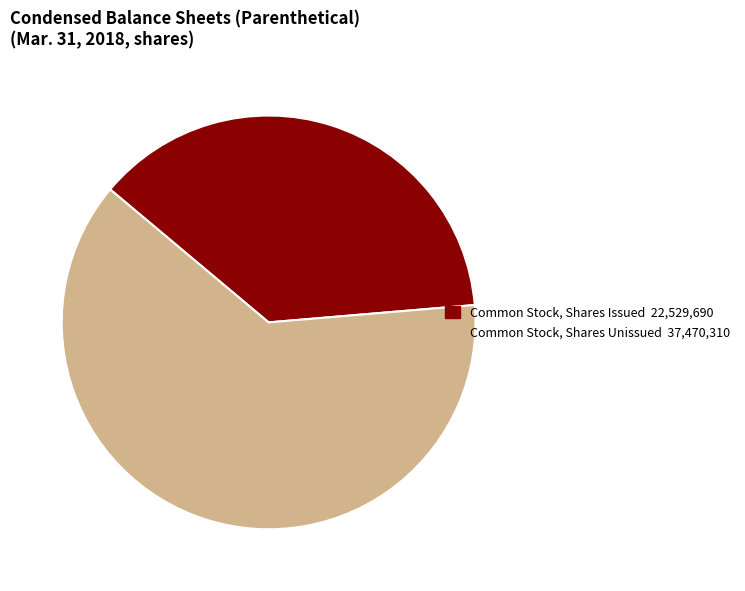

Is there any slice that represents more than half of the pie?

Yes